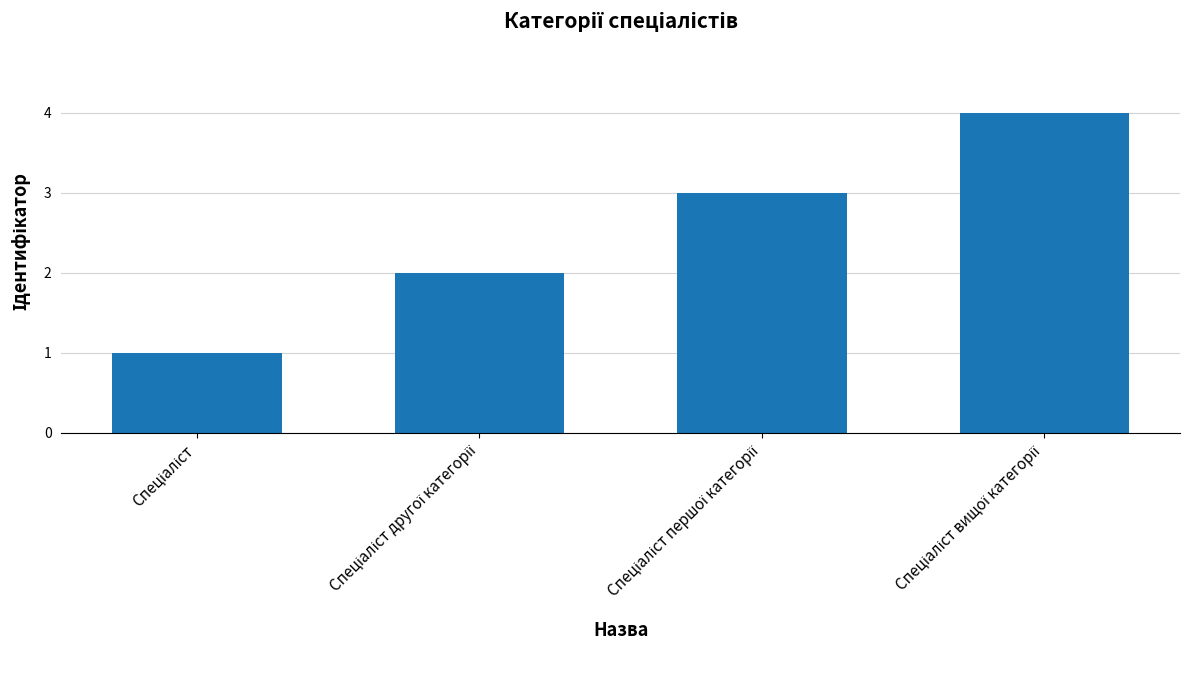

What is the maximum value shown in the chart?

4